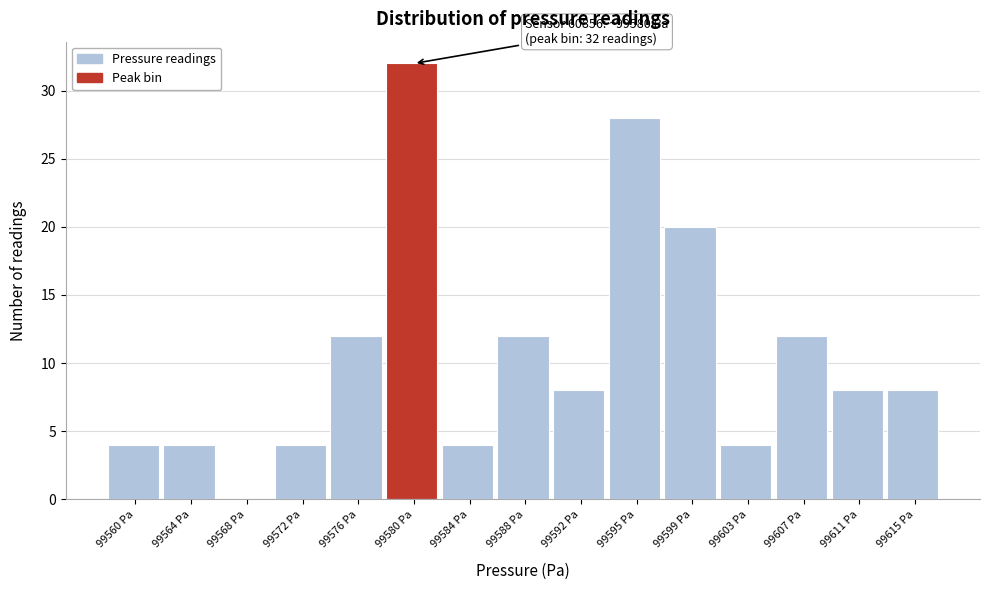

Over which range of the x-axis is the bar tallest?

99578.0 to 99581.5